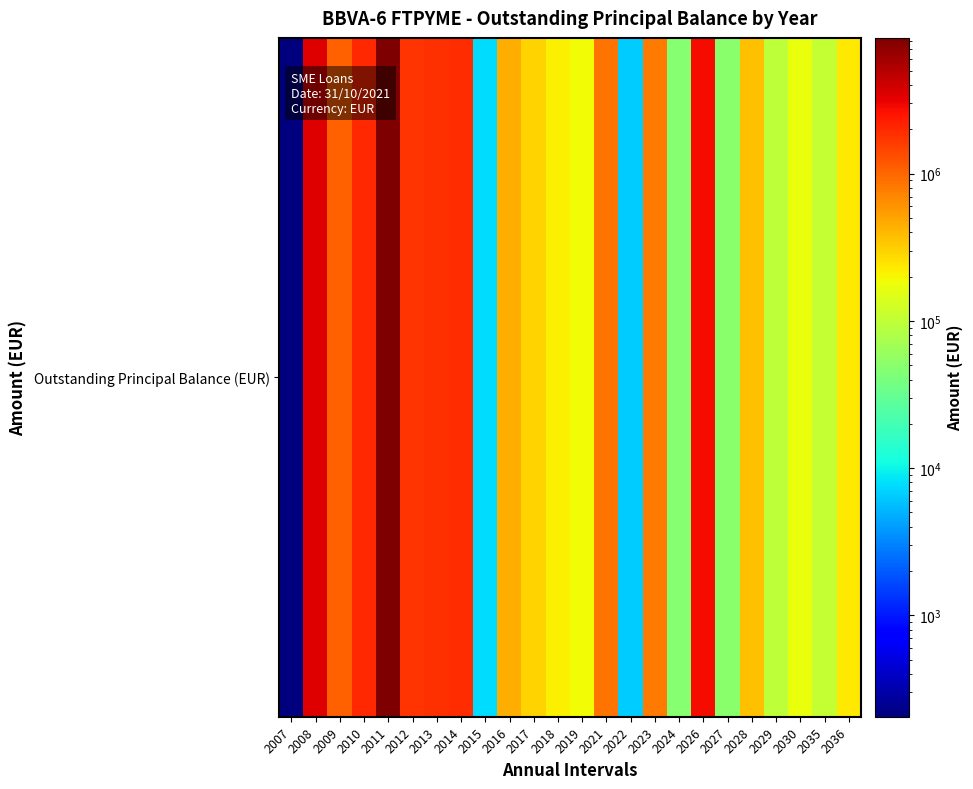

Between 2014 and 2013, which is larger?

2014